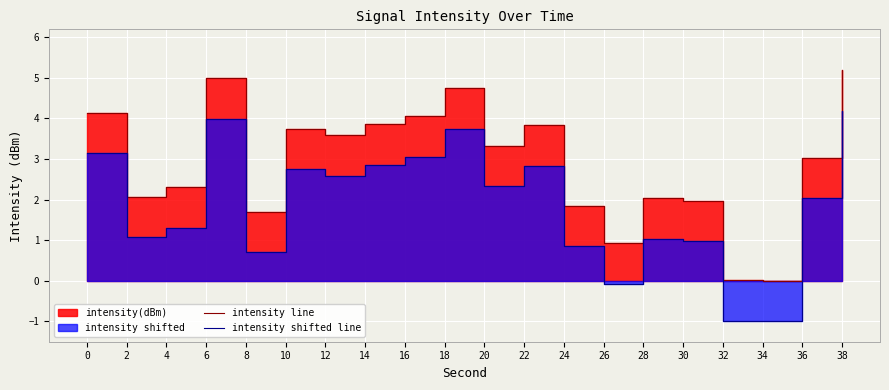

Reading left to right, transcribe all the data shown in this chart.

intensity line: 0=4.1	2=2.1	4=2.3	6=5.0	8=1.7	10=3.7	12=3.6	14=3.9	16=4.0	18=4.7	20=3.3	22=3.8	24=1.9	26=0.9	28=2.0	30=2.0	32=0.0	34=0.0	36=3.0	38=5.2
intensity shifted line: 0=3.1	2=1.1	4=1.3	6=4.0	8=0.7	10=2.7	12=2.6	14=2.9	16=3.0	18=3.7	20=2.3	22=2.8	24=0.9	26=-0.1	28=1.0	30=1.0	32=-1.0	34=-1.0	36=2.0	38=4.2